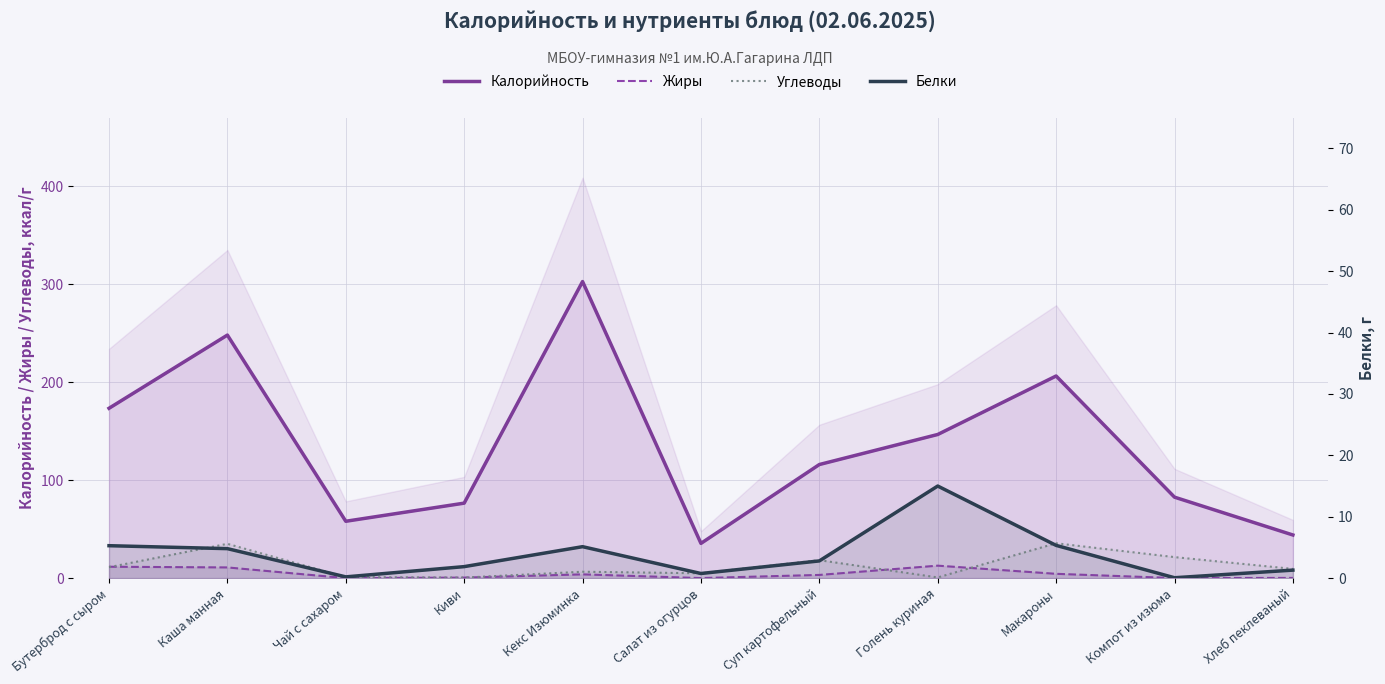

Is it true that Жиры equals 0.0 at Салат из огурцов?

True